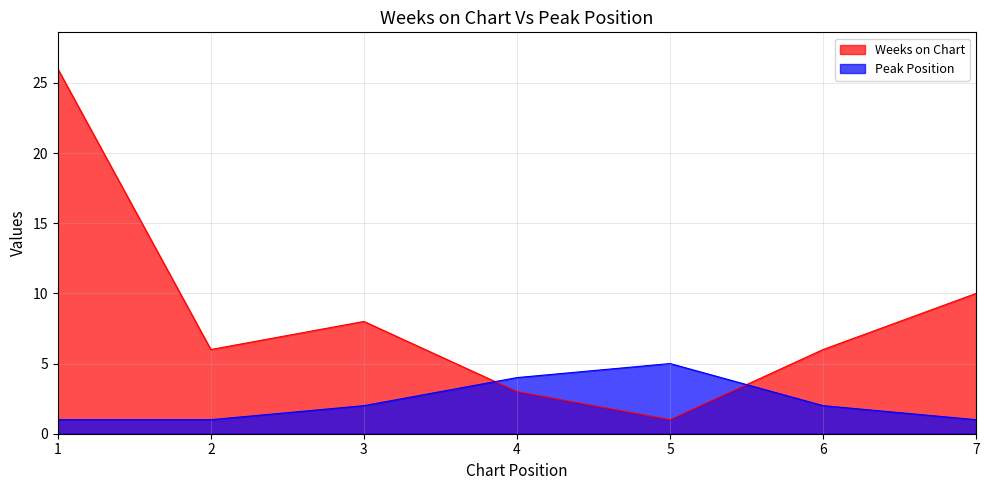

True or false: Peak Position has a value of 3 at 4.

False